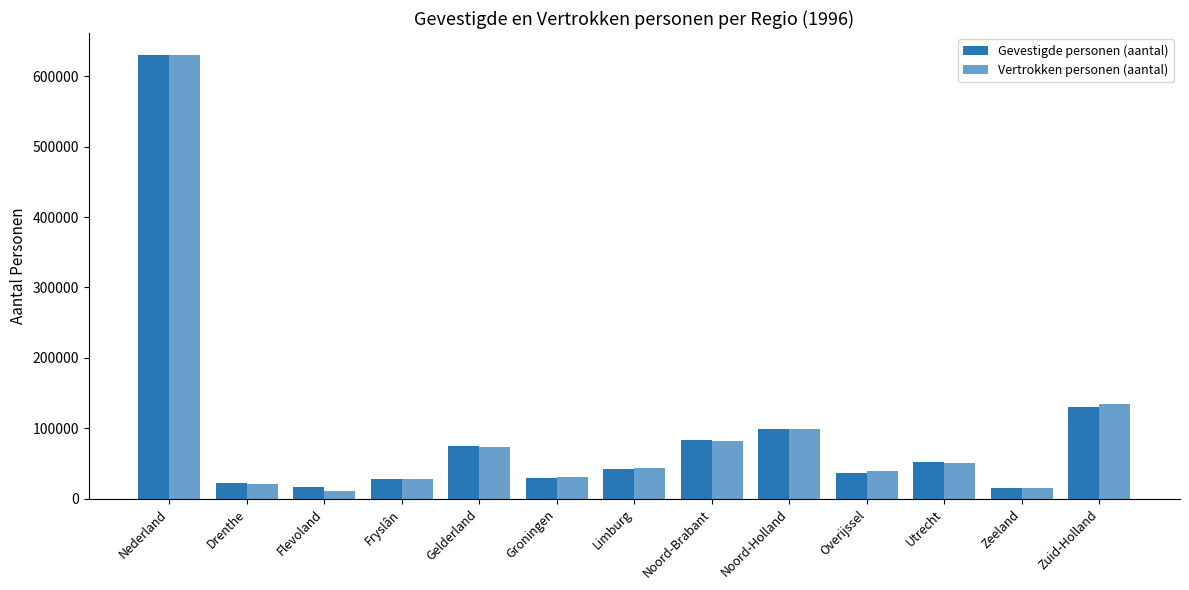

Are the bars grouped side by side (vs. stacked)?

Yes